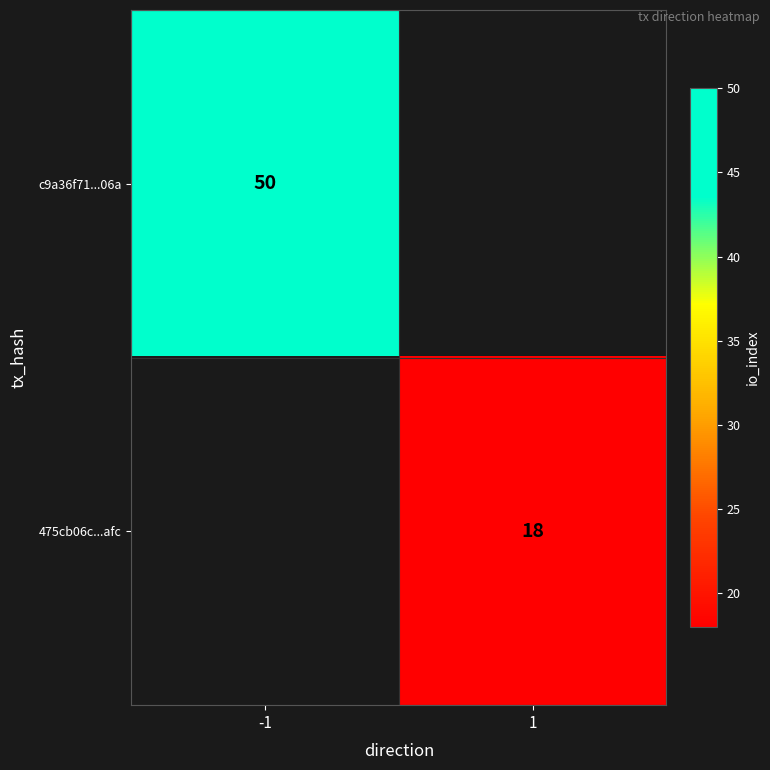

Is it true that c9a36f71...06a equals 50 at -1?

True